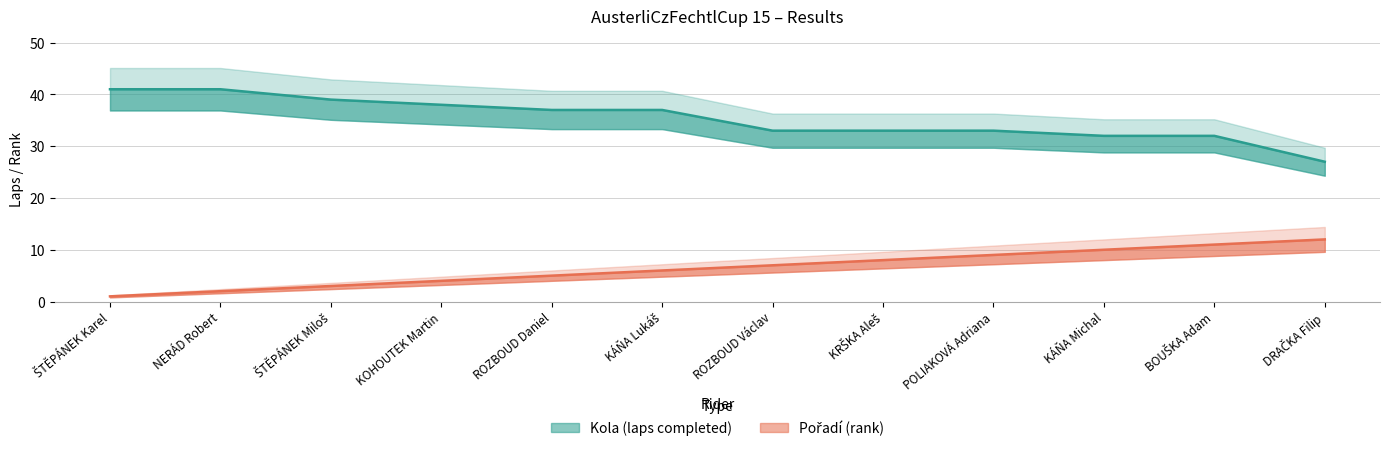

How many distinct data groups are displayed?

2